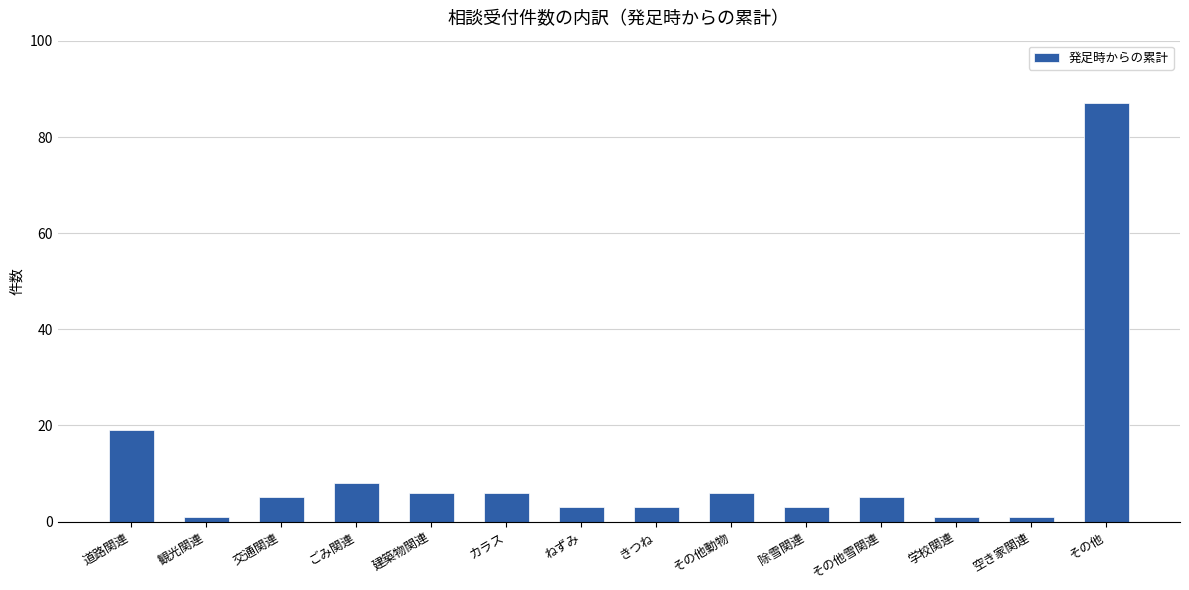

What position from the right is 除雪関連?

5